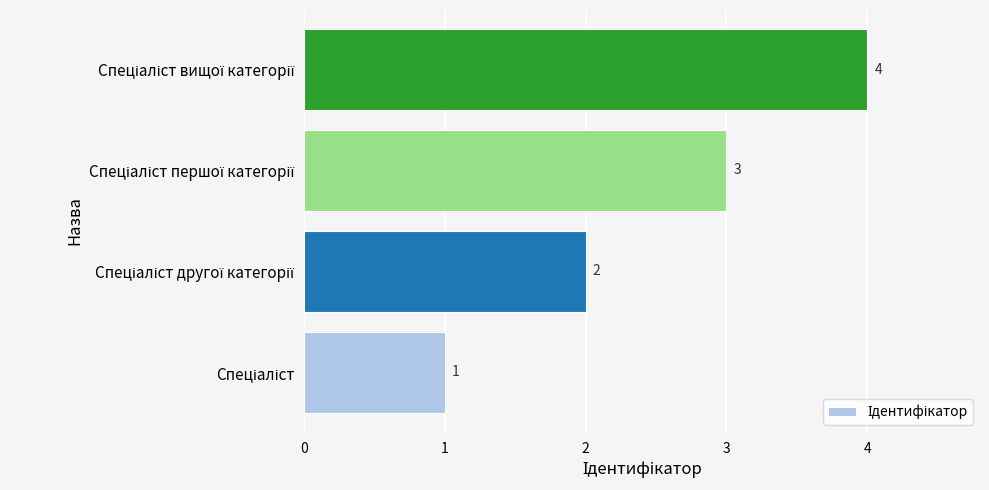

What is the sum of all values?

10